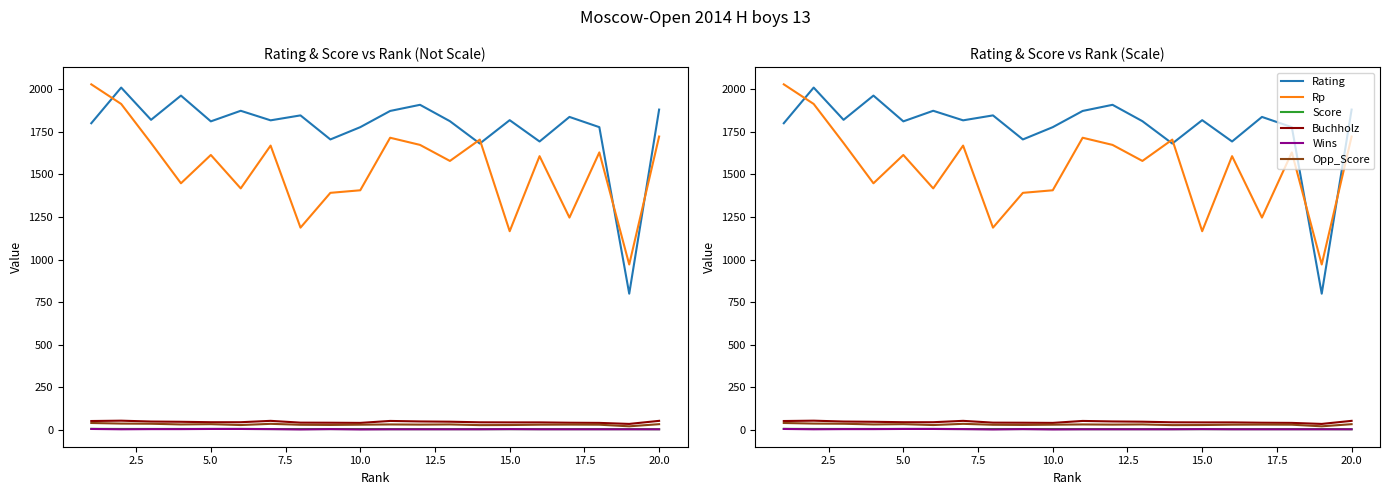

Where is the first local minimum for Wins?

2.5